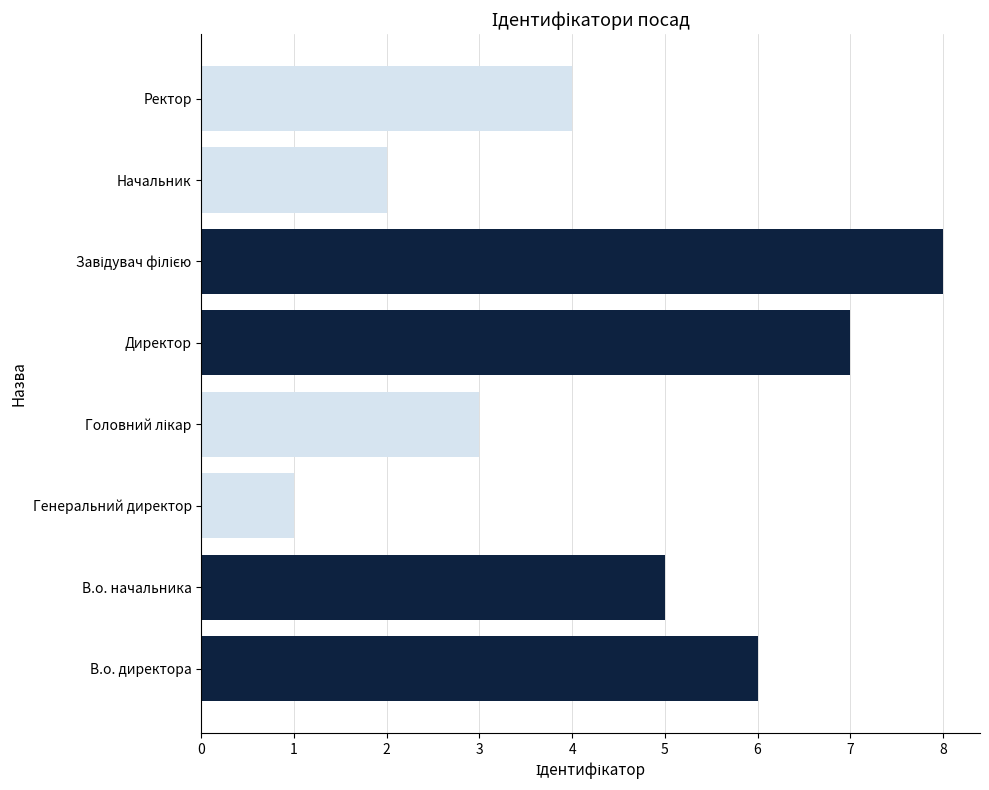

Which has a higher value, Начальник or Ректор?

Ректор